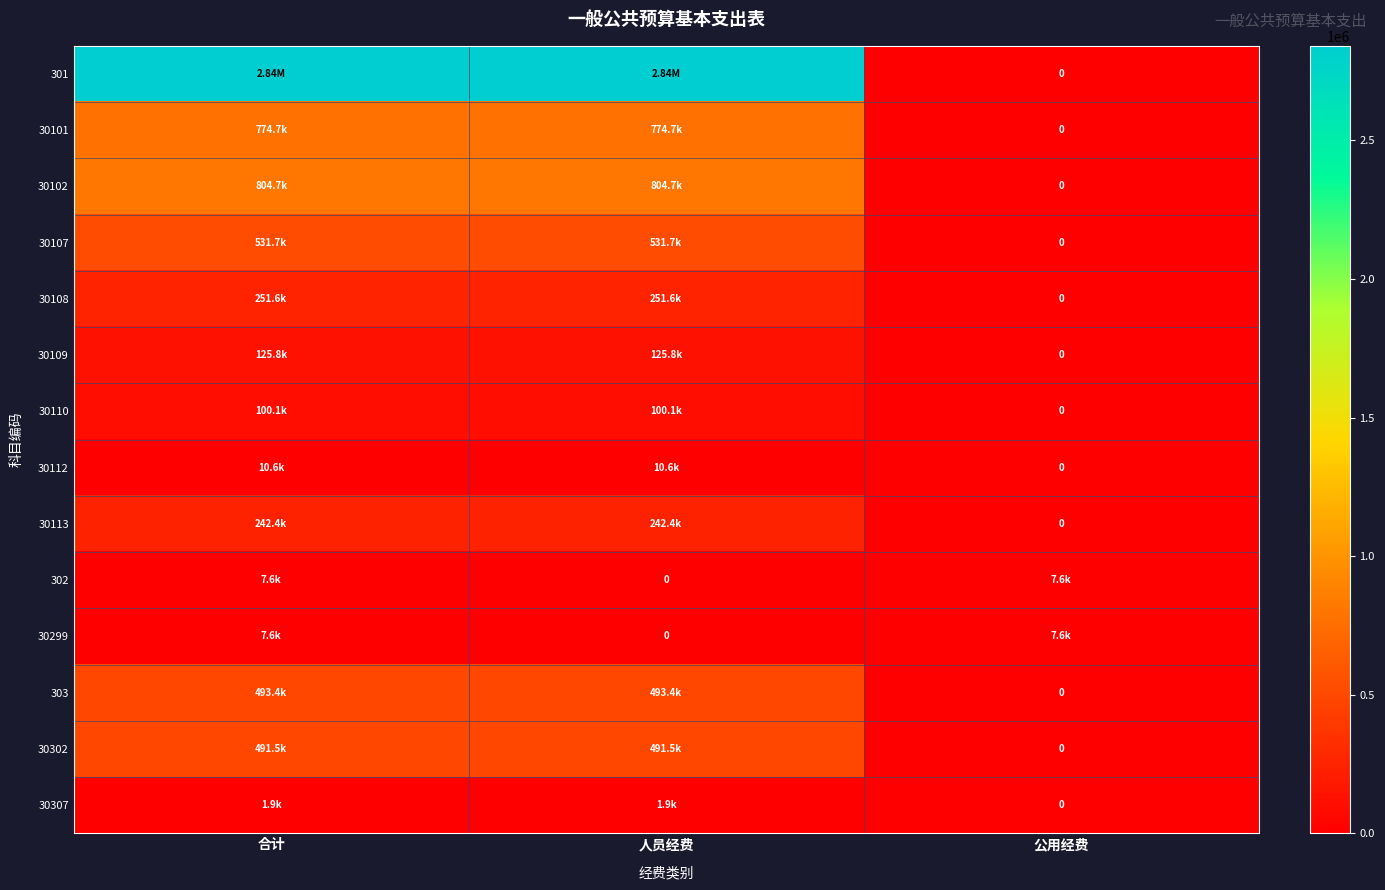

How many data points in 30109 are above 125823?

2